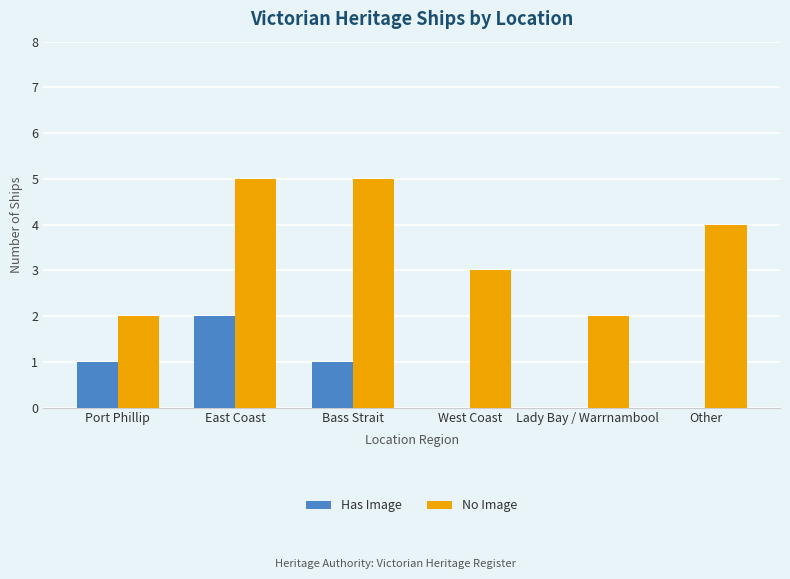

The Has Image series shows 1 at Other. True or false?

False